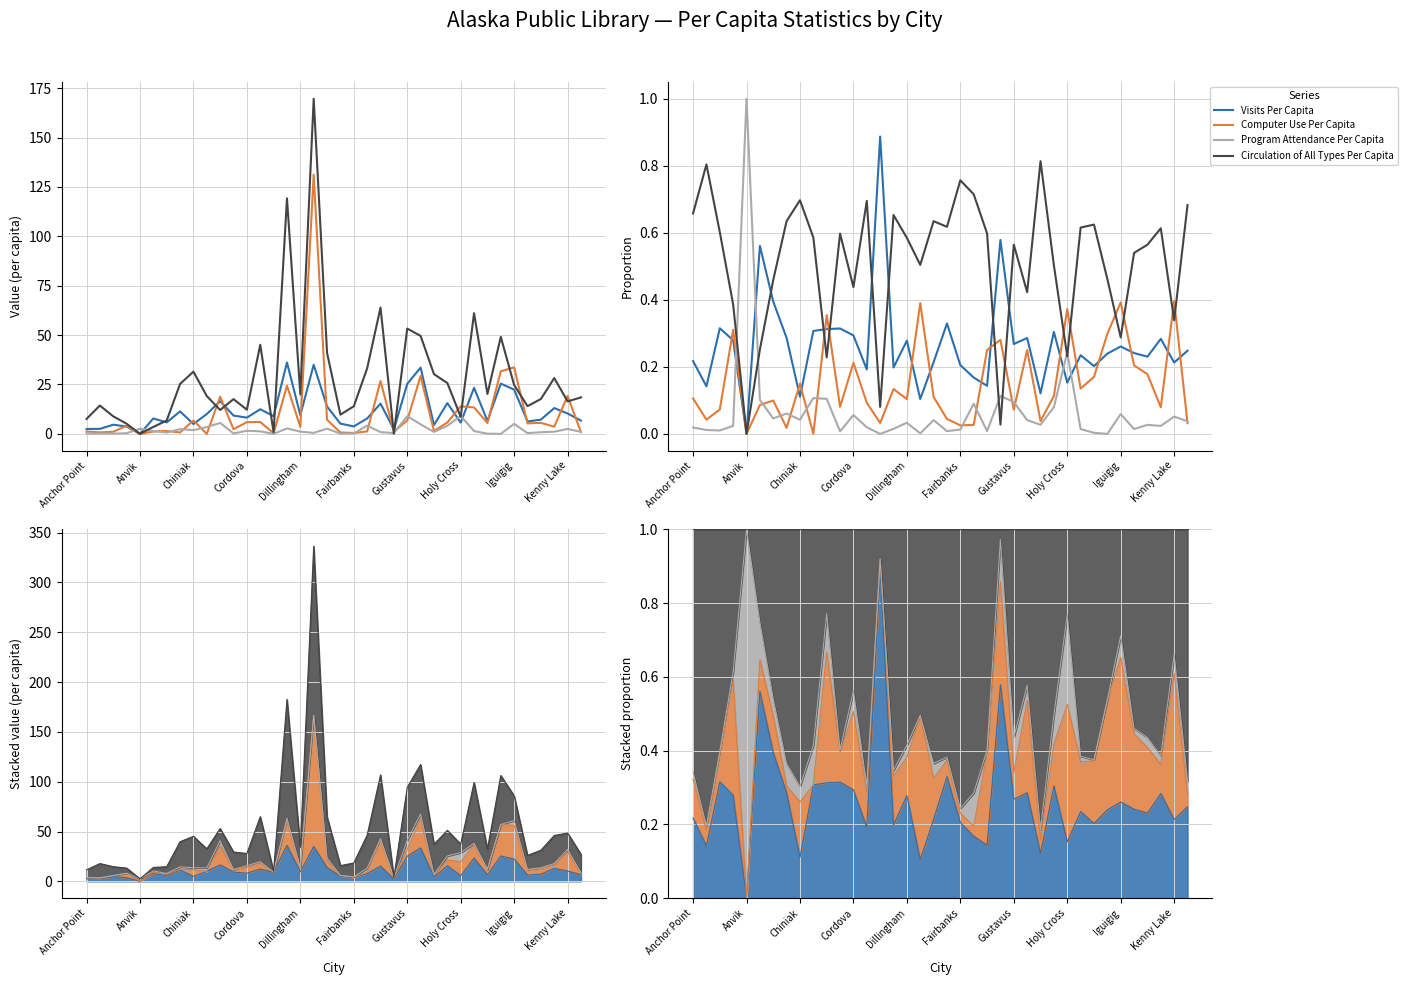

Does the chart have visible grid lines?

Yes